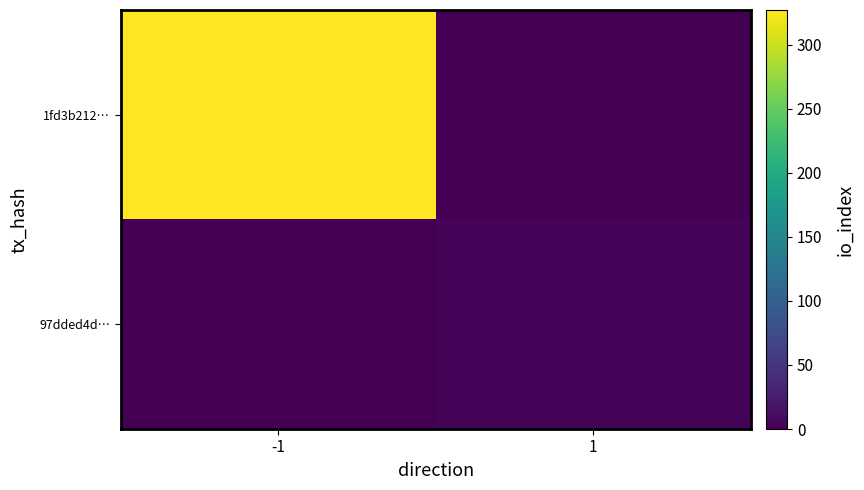

Which has a higher value, 1 or -1?

-1